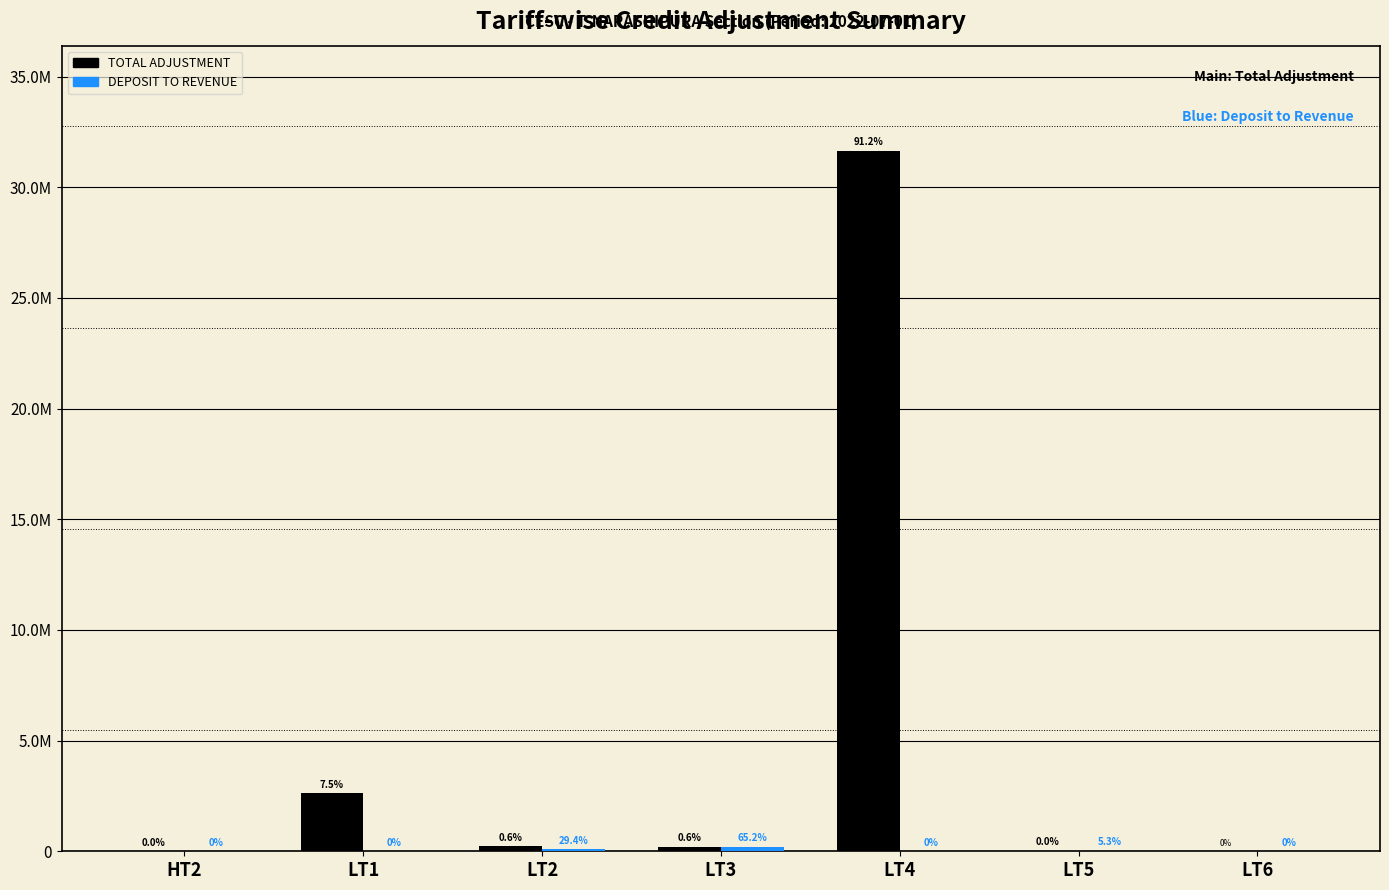

At which label is DEPOSIT TO REVENUE closest to 99704?

LT2